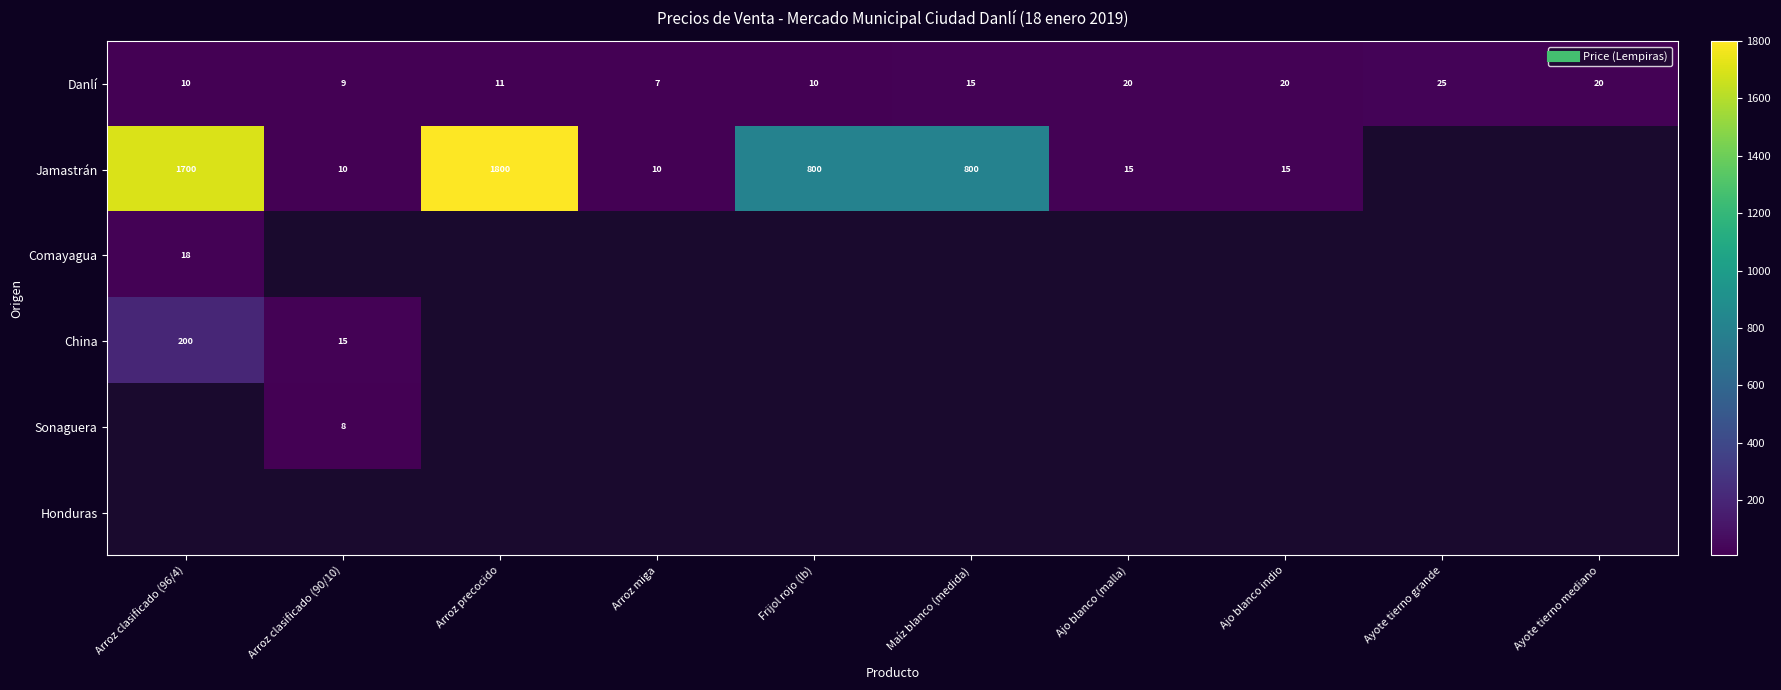

At Ajo blanco indio, list the series in order from smallest to largest.

Jamastrán, Comayagua, China, Sonaguera, Honduras, Danlí